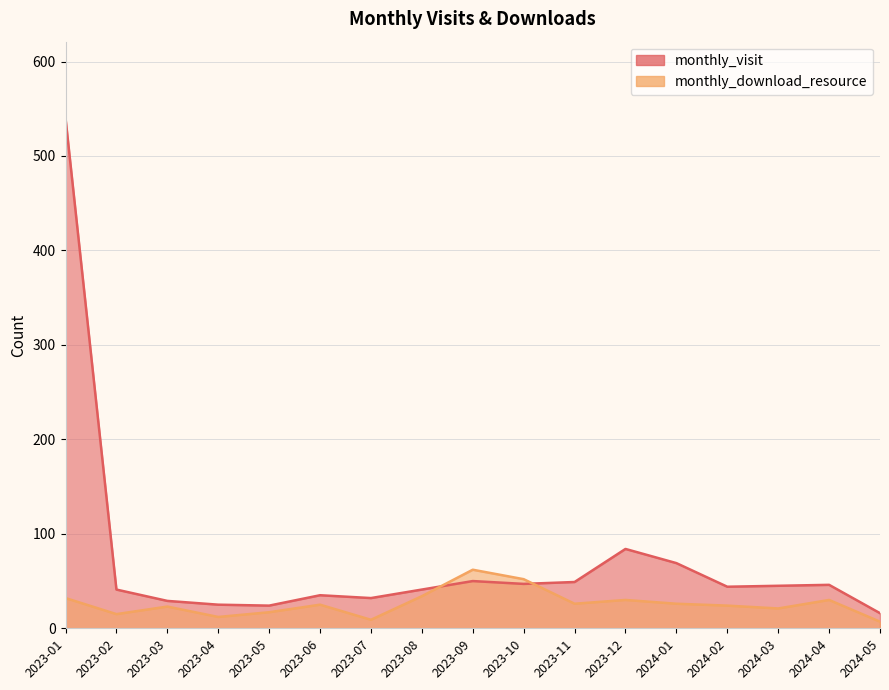

The monthly_download_resource series shows 53 at 2023-12. True or false?

False